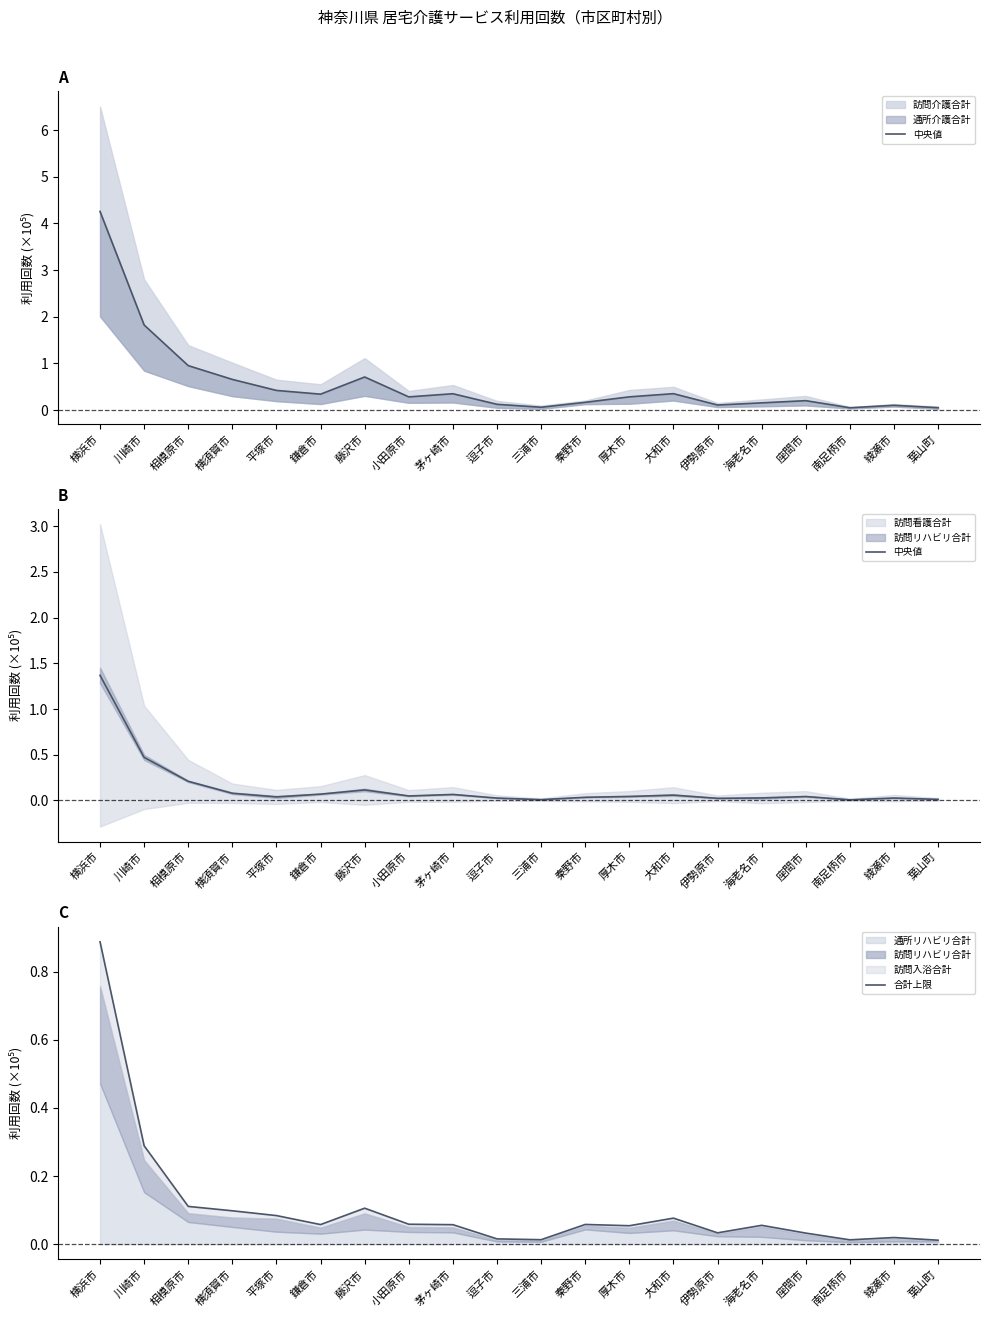

Which series has the largest total across all categories?

中央値